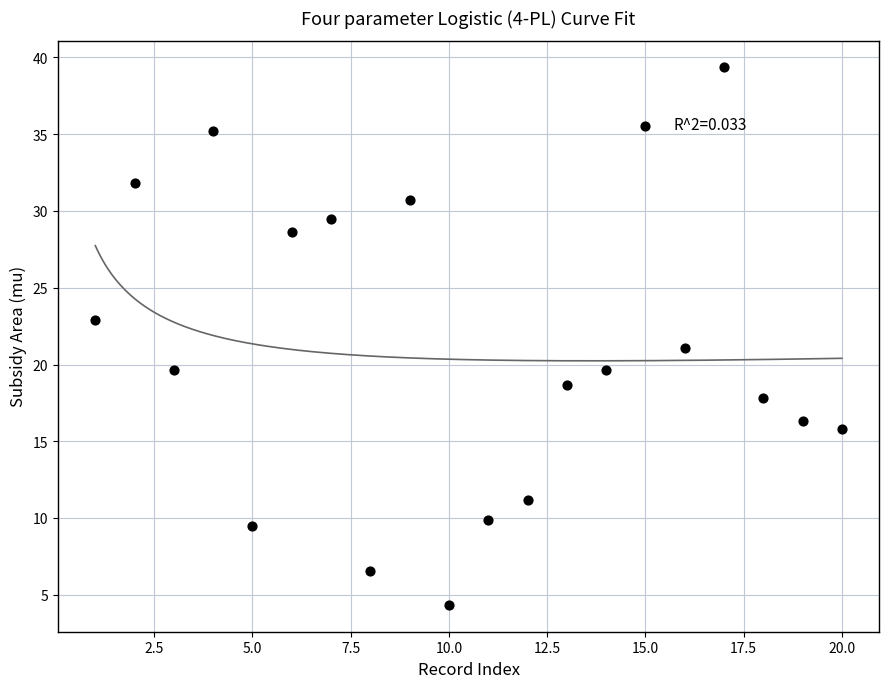

What is the range of X values (max minus min)?

19.0